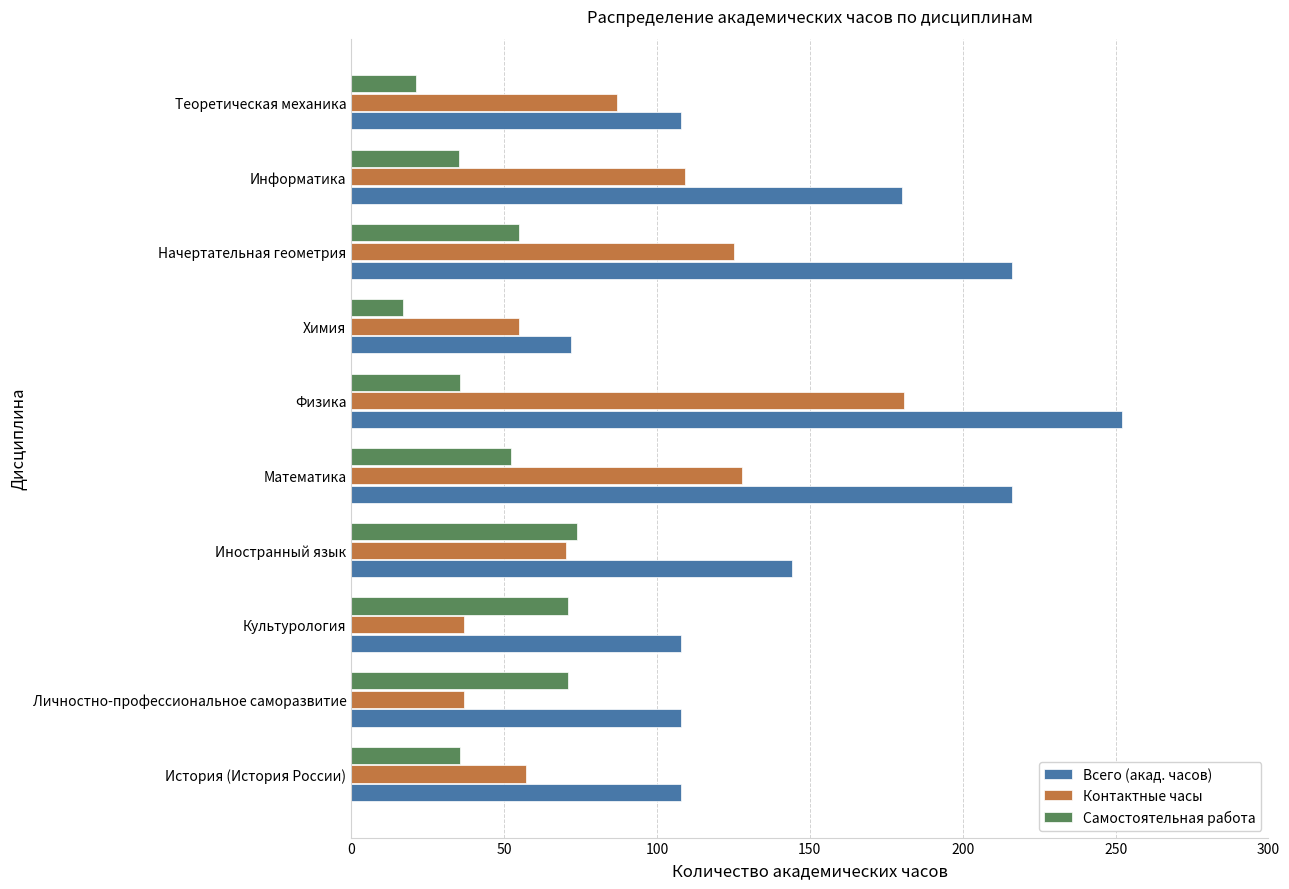

How many data points in Самостоятельная работа are less than 52?

5